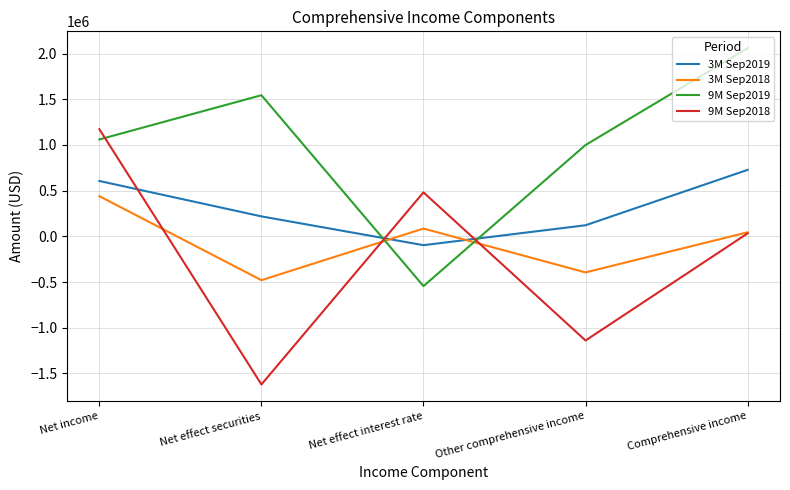

Does the chart have visible grid lines?

Yes